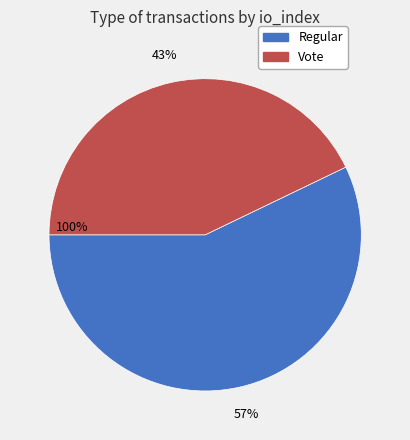

What is the ratio of the value at Regular to the value at Vote?

1.3